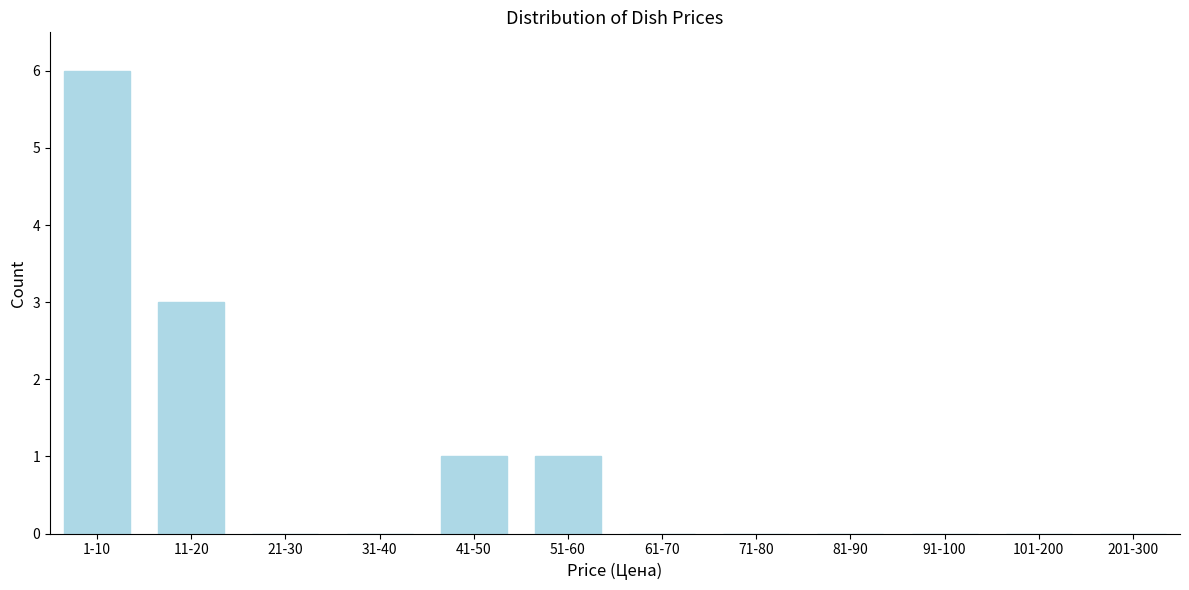

Reading right to left, transcribe all the data shown in this chart.

201-300=0	101-200=0	91-100=0	81-90=0	71-80=0	61-70=0	51-60=1	41-50=1	31-40=0	21-30=0	11-20=3	1-10=6